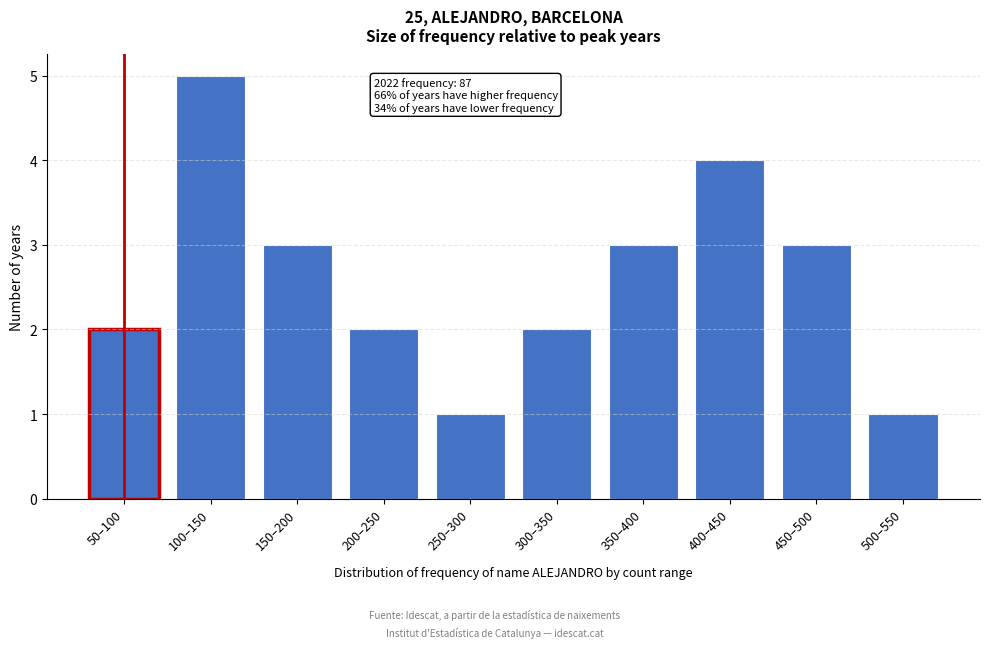

Reading right to left, what are all the values shown in this chart?

1	3	4	3	2	1	2	3	5	2